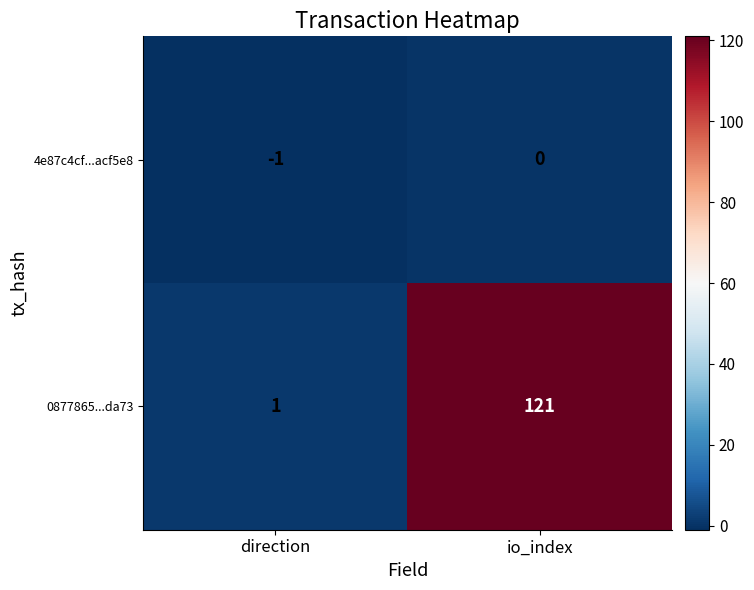

Where is 4e87c4cf...acf5e8 nearest to the value 0?

io_index